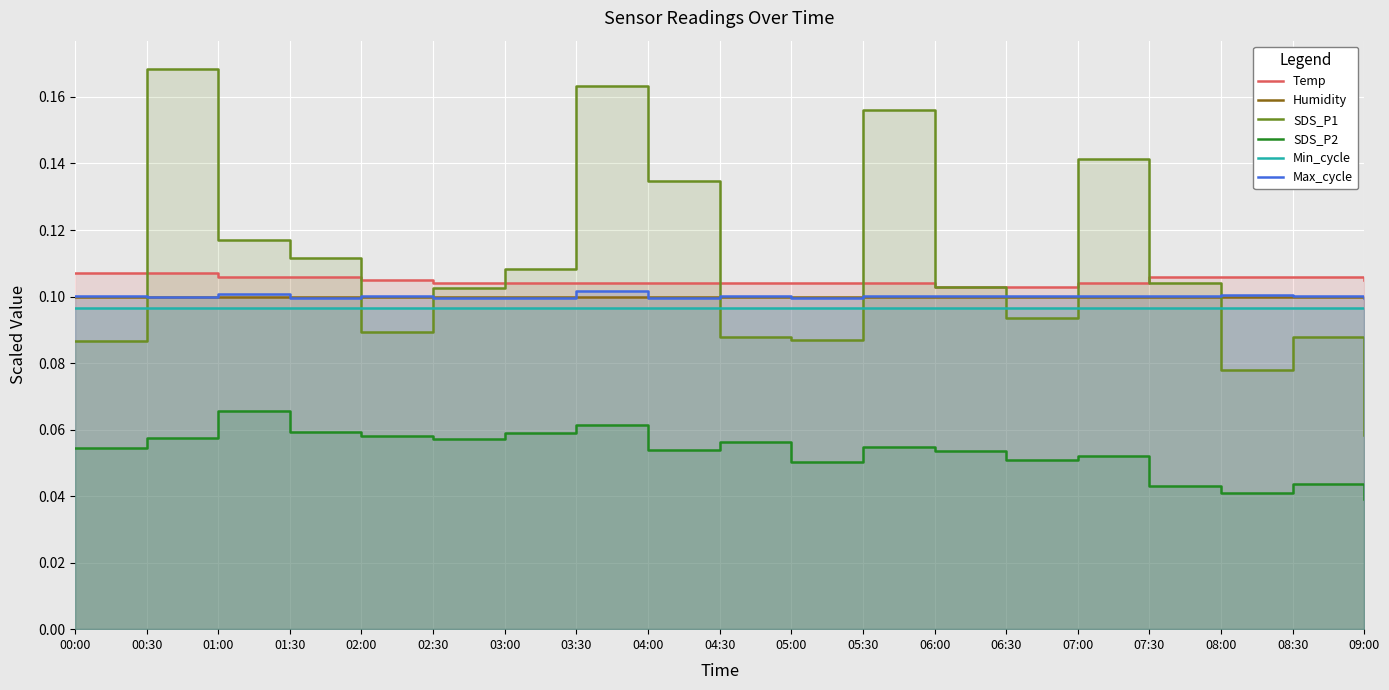

What is the difference between the highest and lowest values at 09:00?

0.1